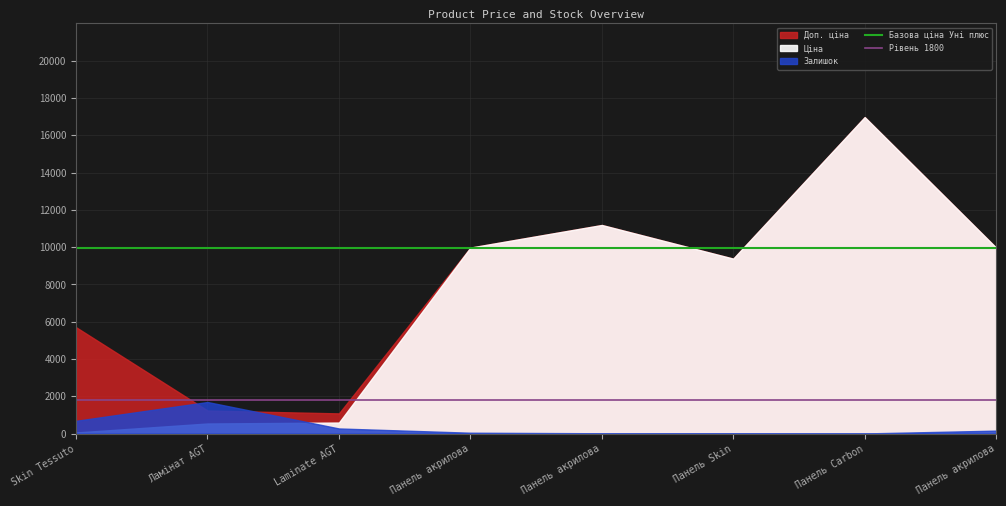

What is the label of the 2nd point from the left?

Ламінат AGT